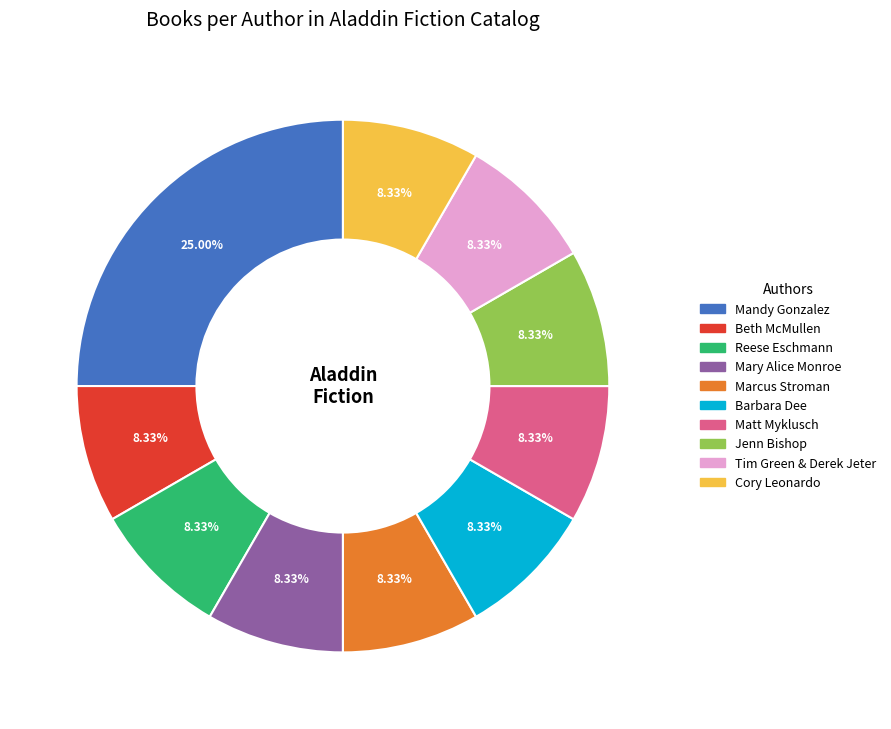

What is the total percentage of Marcus Stroman and Reese Eschmann?

16.7%